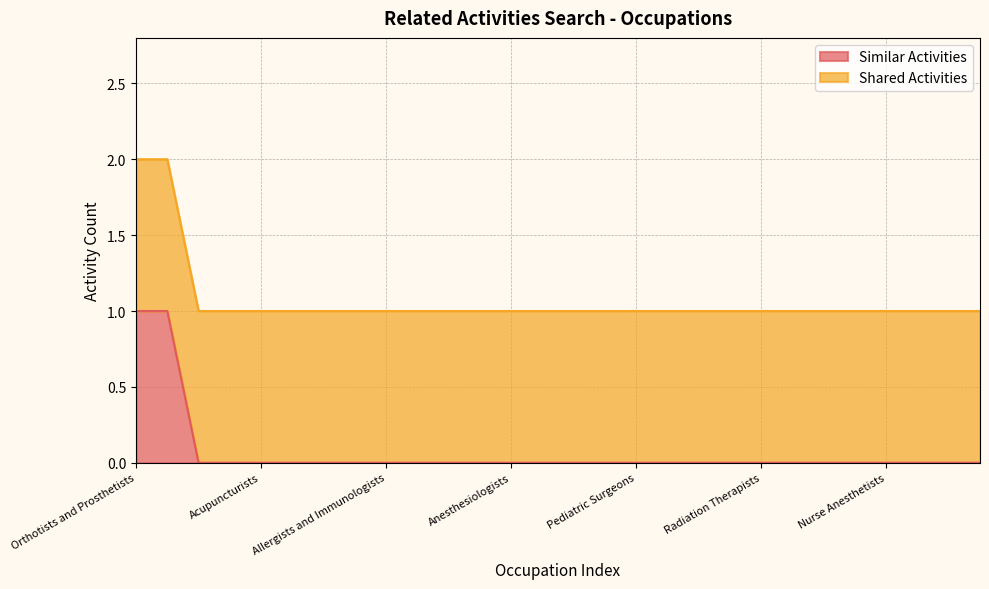

Between Nurse Anesthetists and Nurse Midwives, which is larger?

Nurse Midwives